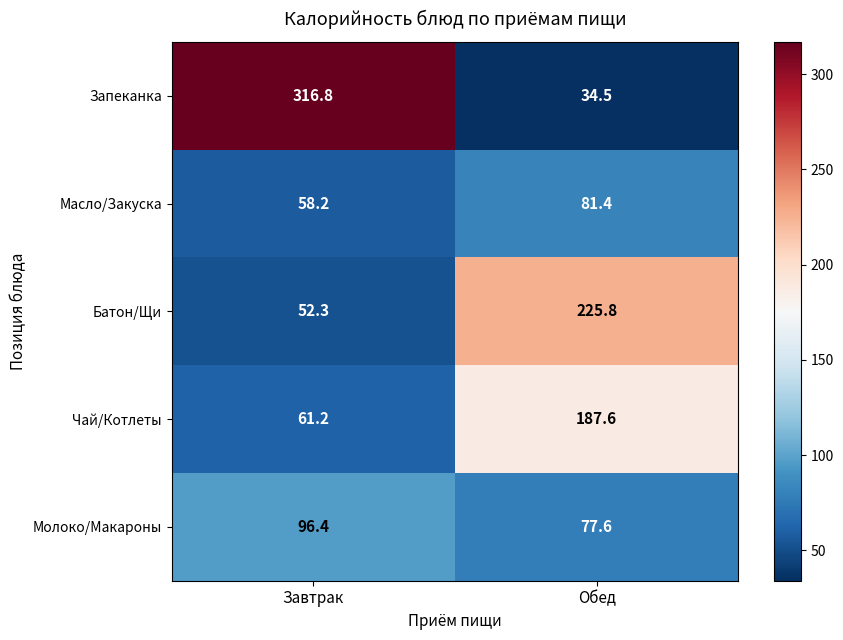

Which series changed the most between Завтрак and Обед?

Запеканка